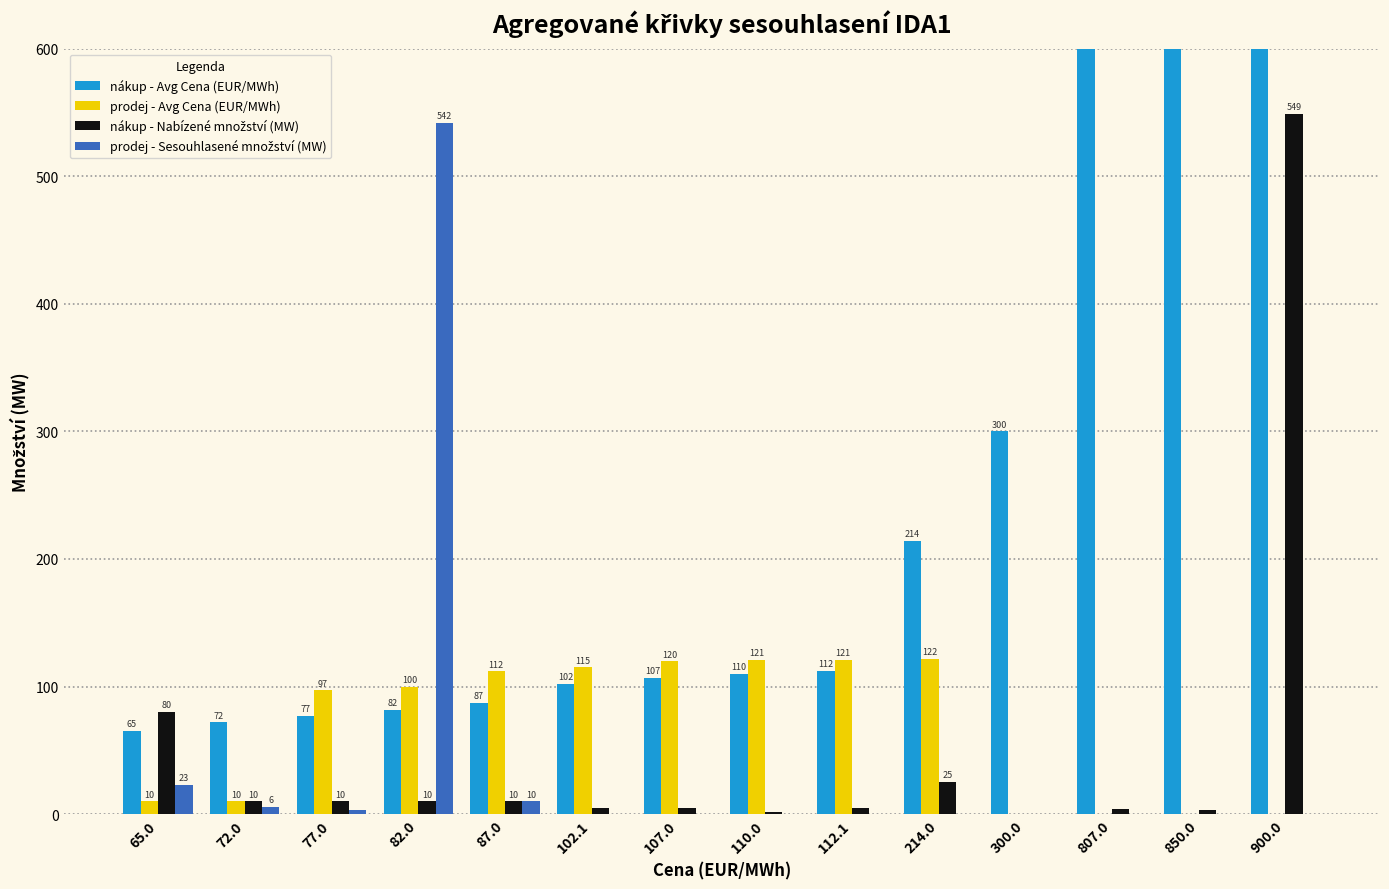

At which category is the sum across all series the highest?

900.0